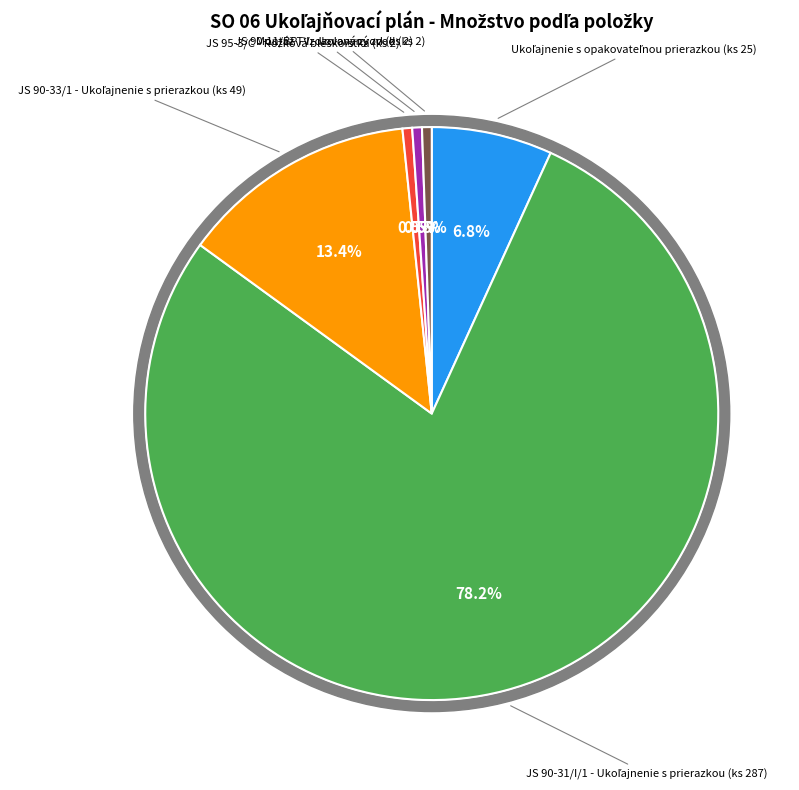

To the nearest percent, what percentage of the pie is JS 90-33/1 - Ukoľajnenie s prierazkou (ks 49)?

13%